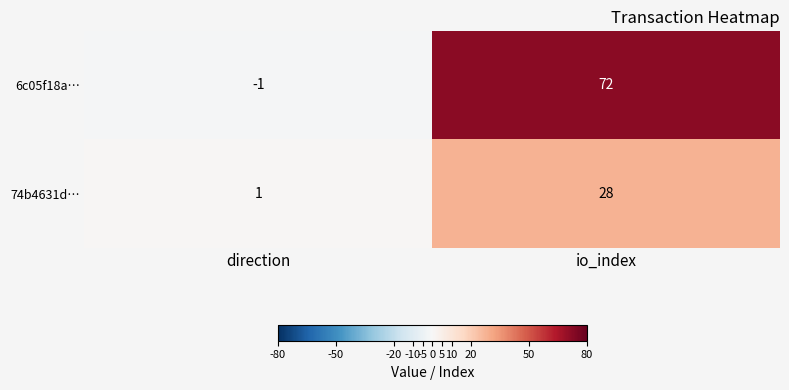

At which category does the chart reach its peak across all series?

io_index